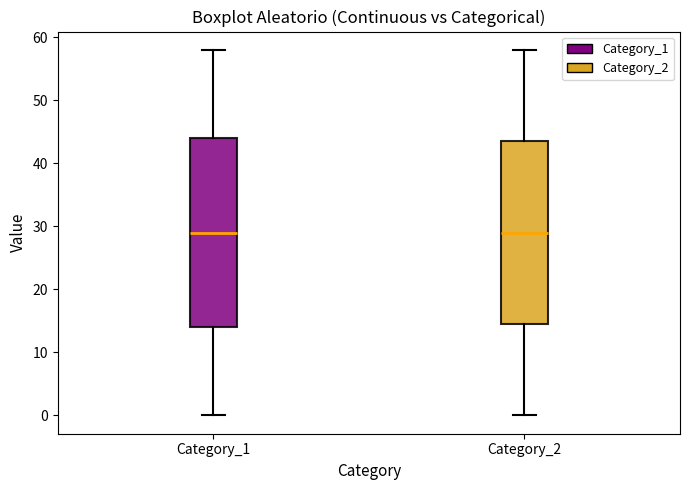

Where does the median line of the box for Category_2 sit on the y-axis? The values are not printed on the chart, so give them approximately, as read against the axis.

29